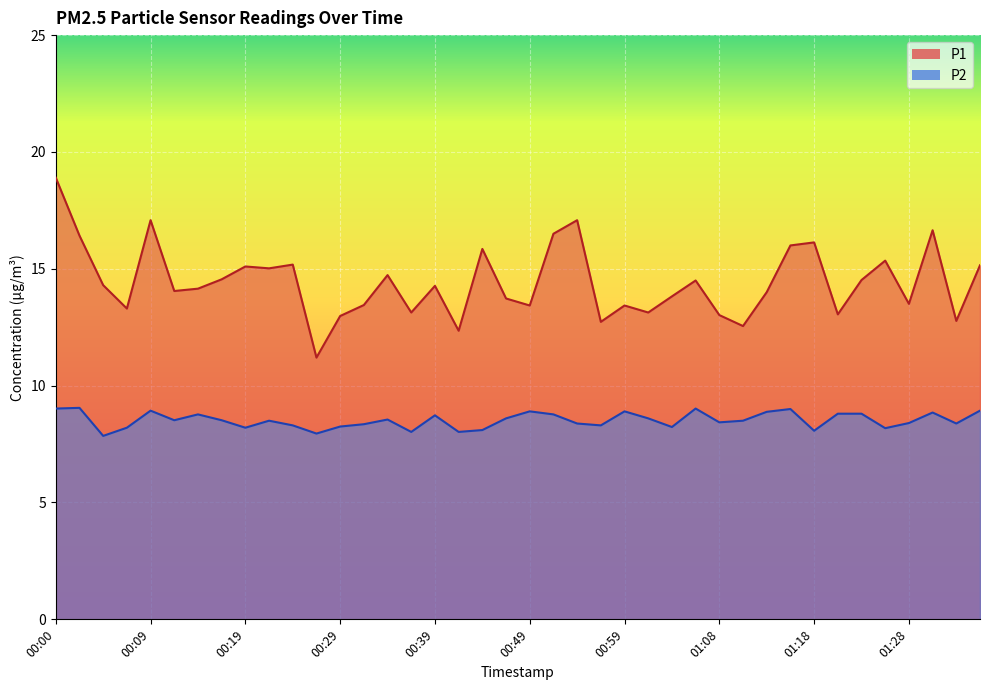

What value does the P1 series have at 00:56?

12.7